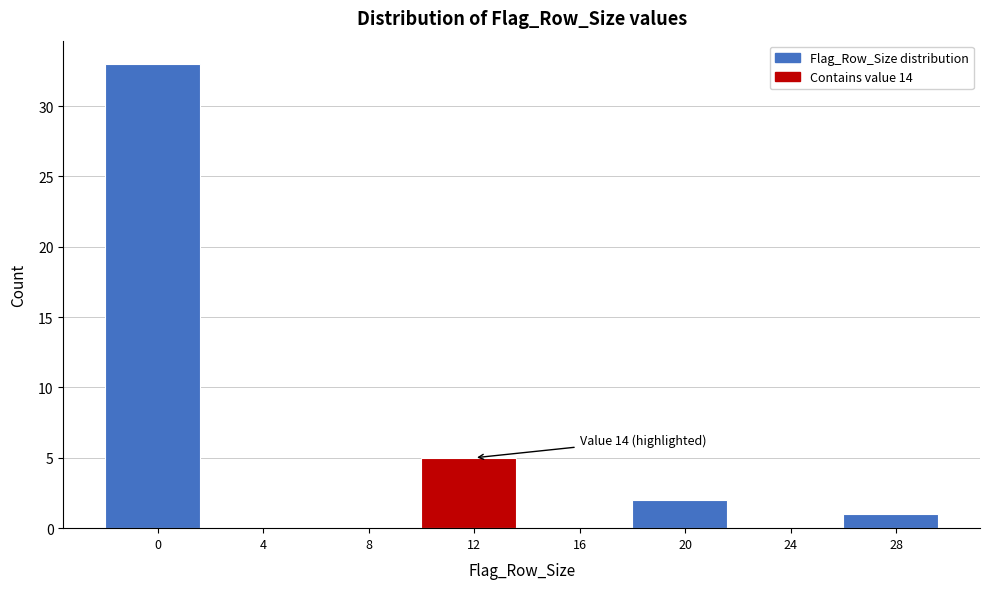

Reading left to right, extract all data points from this chart.

0=33	4=0	8=0	12=5	16=0	20=2	24=0	28=1